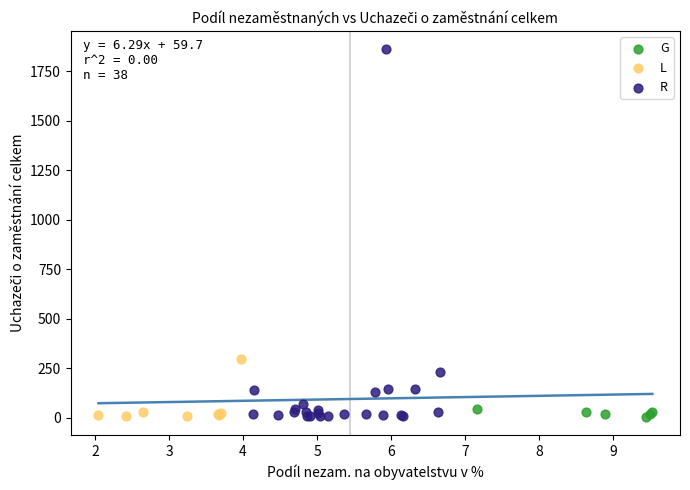

Which series has the widest spread of Y values?

R